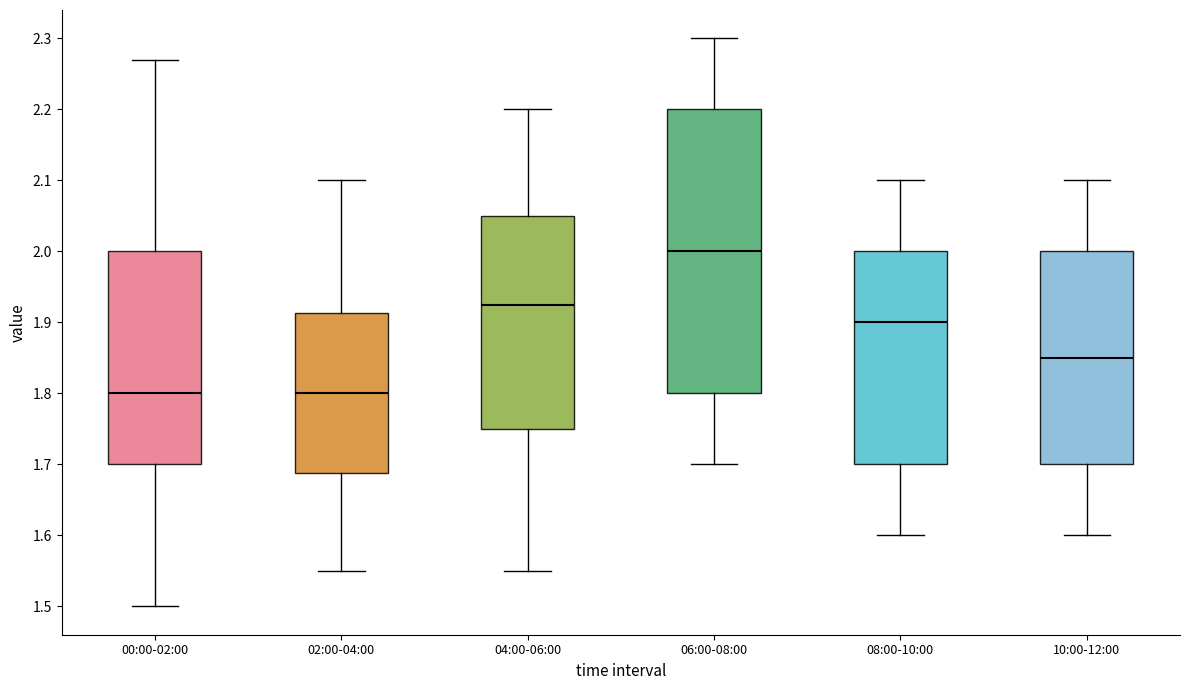

Reading left to right, transcribe this box plot: for each box, give where its median line is, the range the box spans, and where its two whiskers end, as read against the y-axis. The values are not printed on the chart, so give them approximately, as read against the axis.

00:00-02:00: median 1.80, box 1.70 to 2.00, whiskers 1.50 to 2.27
02:00-04:00: median 1.80, box 1.69 to 1.91, whiskers 1.55 to 2.10
04:00-06:00: median 1.93, box 1.75 to 2.05, whiskers 1.55 to 2.20
06:00-08:00: median 2.00, box 1.80 to 2.20, whiskers 1.70 to 2.30
08:00-10:00: median 1.90, box 1.70 to 2.00, whiskers 1.60 to 2.10
10:00-12:00: median 1.85, box 1.70 to 2.00, whiskers 1.60 to 2.10